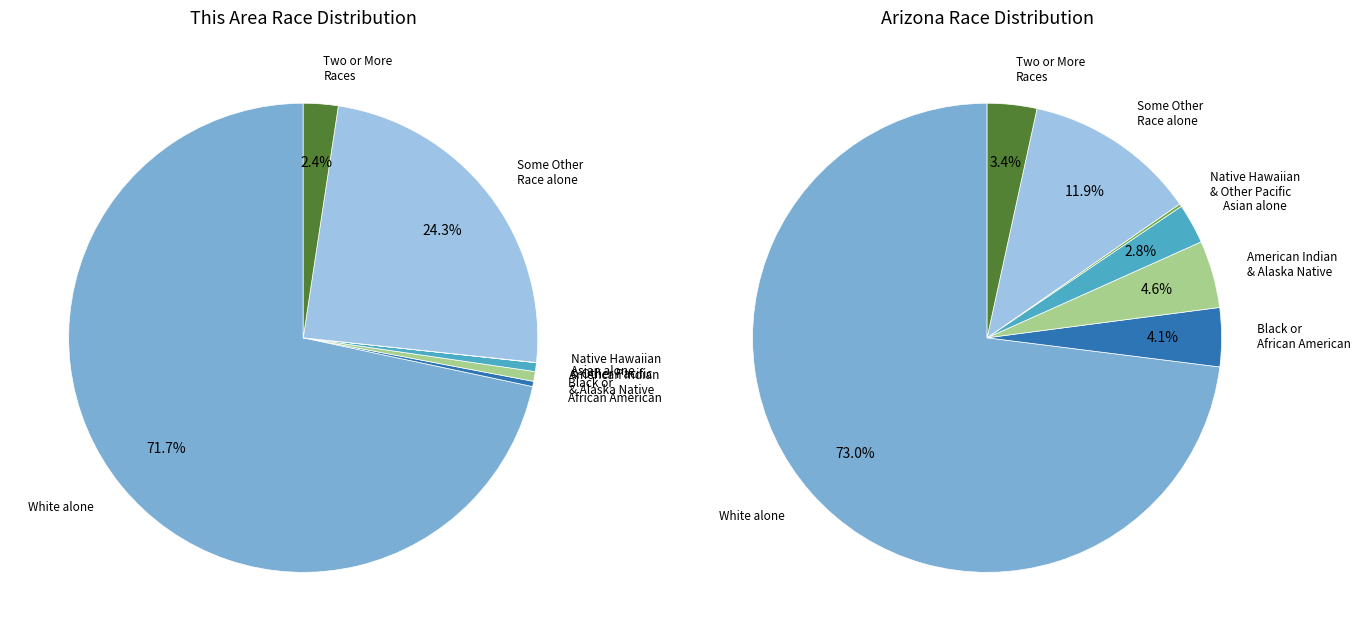

The White alone slice represents 80% of the pie. True or false?

False